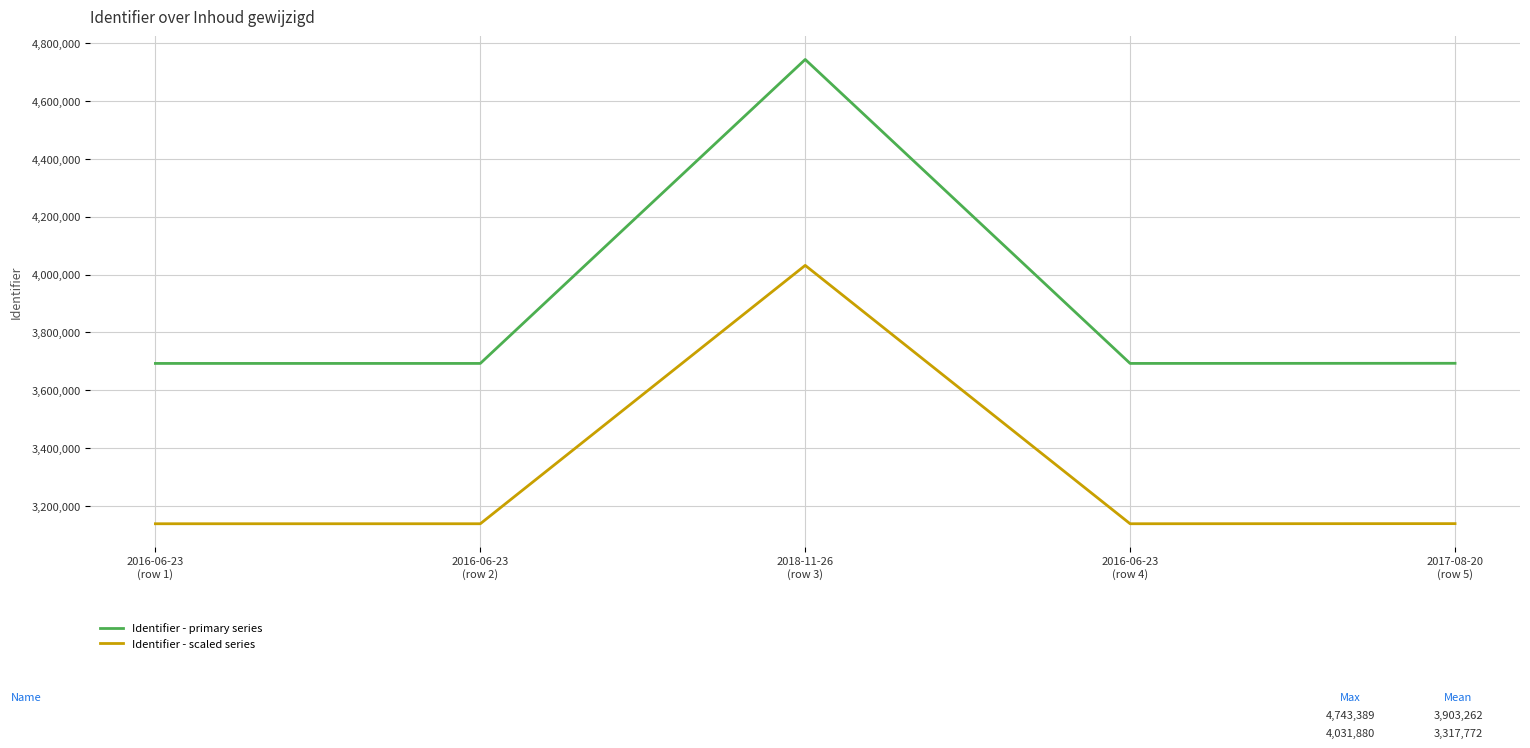

Rank the series by their average value, from lowest to highest.

Identifier - scaled series, Identifier - primary series